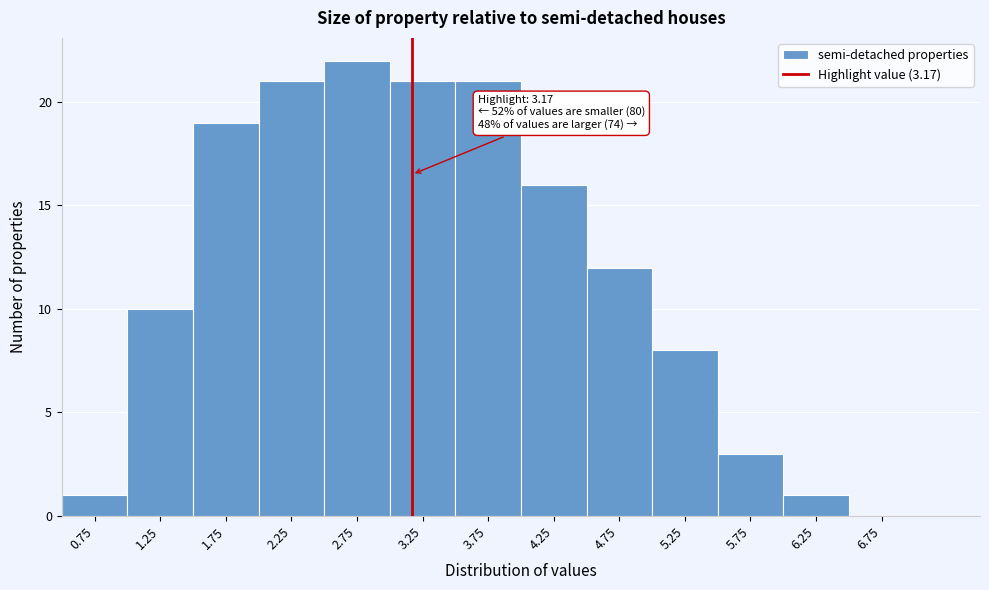

Which range on the x-axis has the tallest bar?

2.5 to 3.0